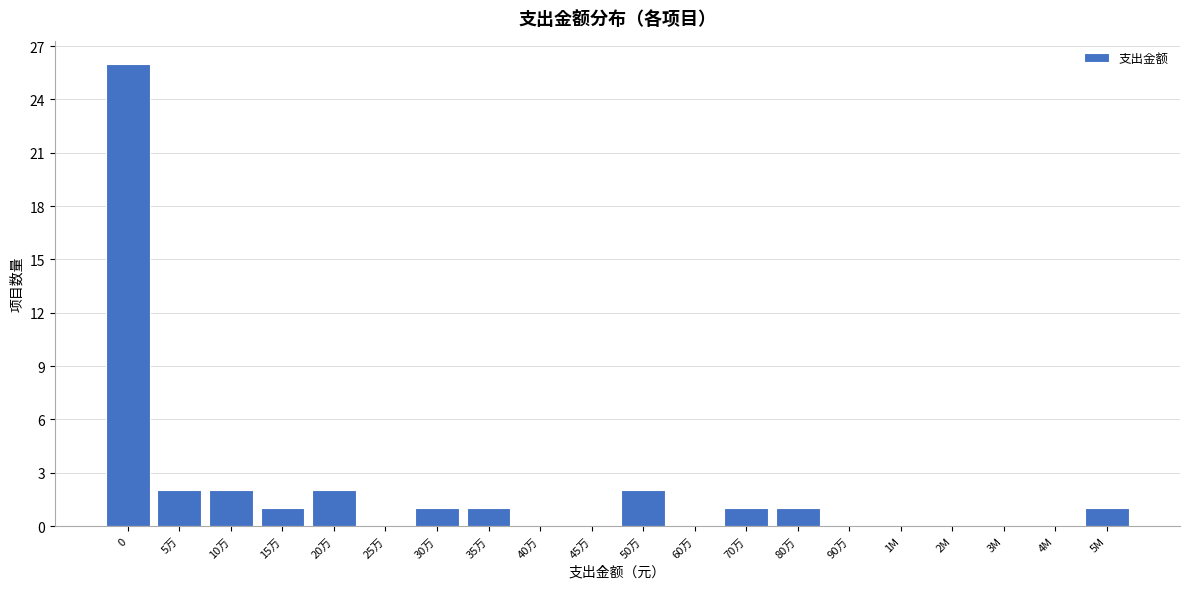

Reading left to right, transcribe all the data shown in this chart.

0=26	5万=2	10万=2	15万=1	20万=2	25万=0	30万=1	35万=1	40万=0	45万=0	50万=2	60万=0	70万=1	80万=1	90万=0	1M=0	2M=0	3M=0	4M=0	5M=1